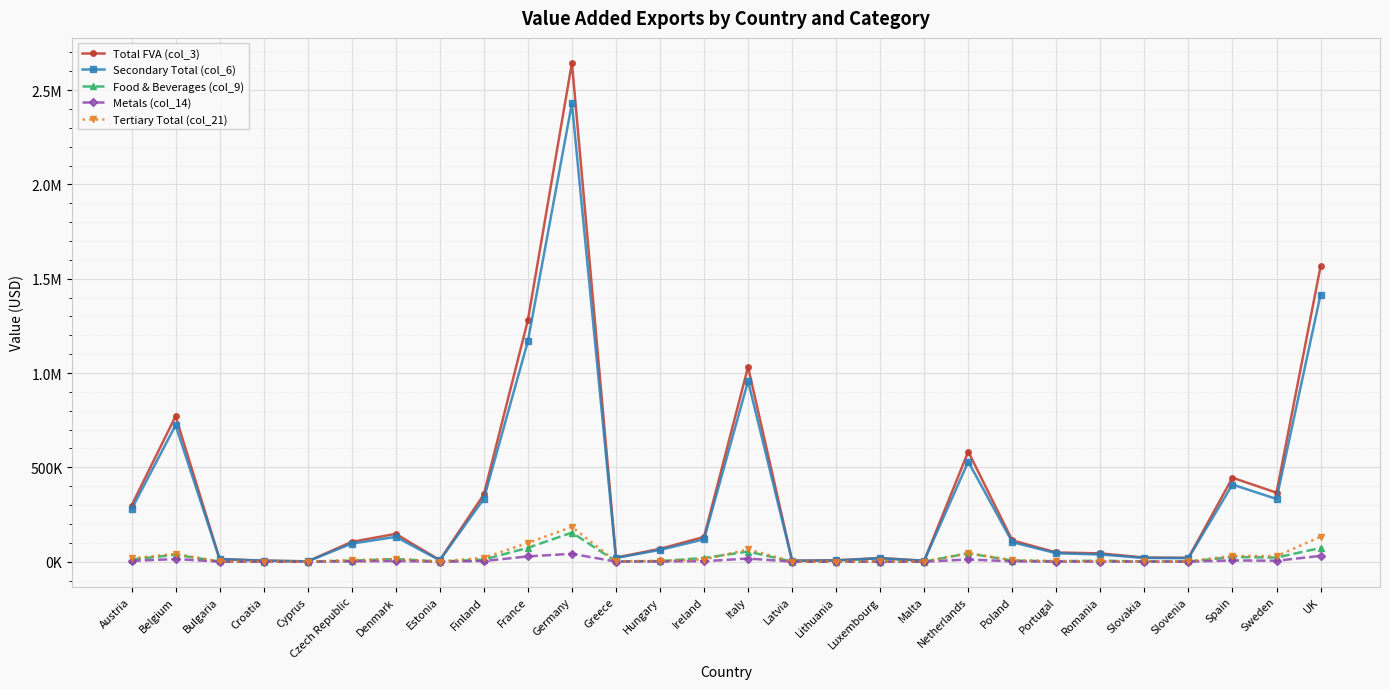

Where do Food & Beverages (col_9) and Tertiary Total (col_21) first cross each other?

Belgium and Bulgaria